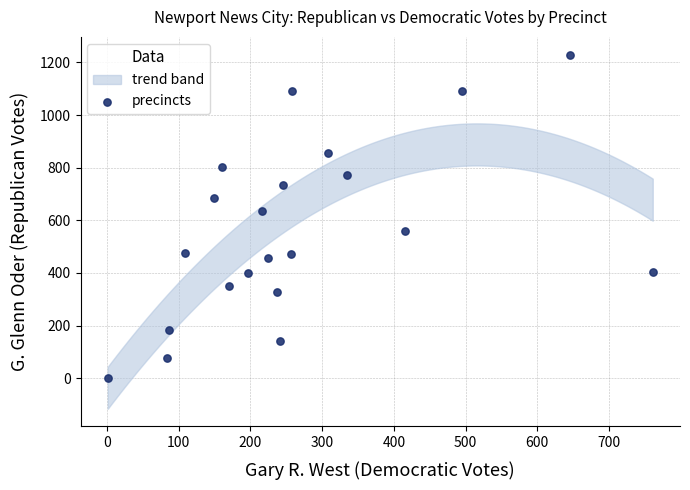

What Y value in the scatter plot is closest to 616?

635